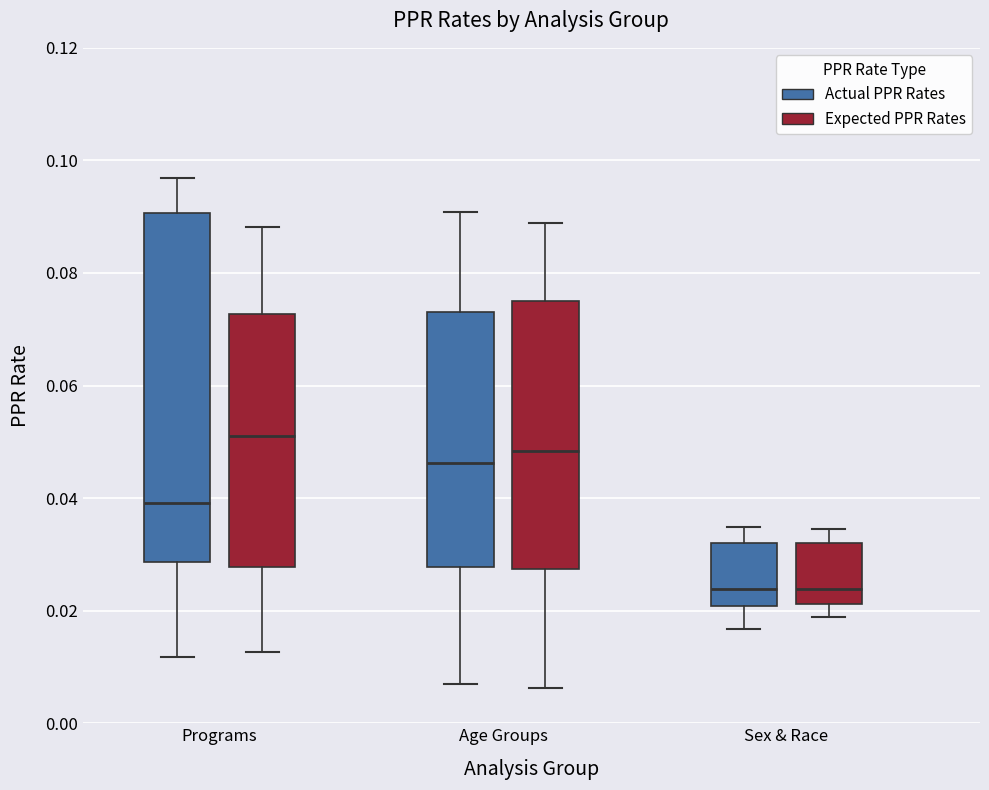

Reading left to right, transcribe this box plot: for each box, give where its median line is, the range the box spans, and where its two whiskers end, as read against the y-axis. The values are not printed on the chart, so give them approximately, as read against the axis.

Programs (Actual PPR Rates): median 0.040, box 0.028 to 0.090, whiskers 0.012 to 0.096
Programs (Expected PPR Rates): median 0.052, box 0.028 to 0.072, whiskers 0.012 to 0.088
Age Groups (Actual PPR Rates): median 0.046, box 0.028 to 0.074, whiskers 0.006 to 0.090
Age Groups (Expected PPR Rates): median 0.048, box 0.028 to 0.076, whiskers 0.006 to 0.088
Sex & Race (Actual PPR Rates): median 0.024, box 0.020 to 0.032, whiskers 0.016 to 0.034
Sex & Race (Expected PPR Rates): median 0.024, box 0.022 to 0.032, whiskers 0.018 to 0.034